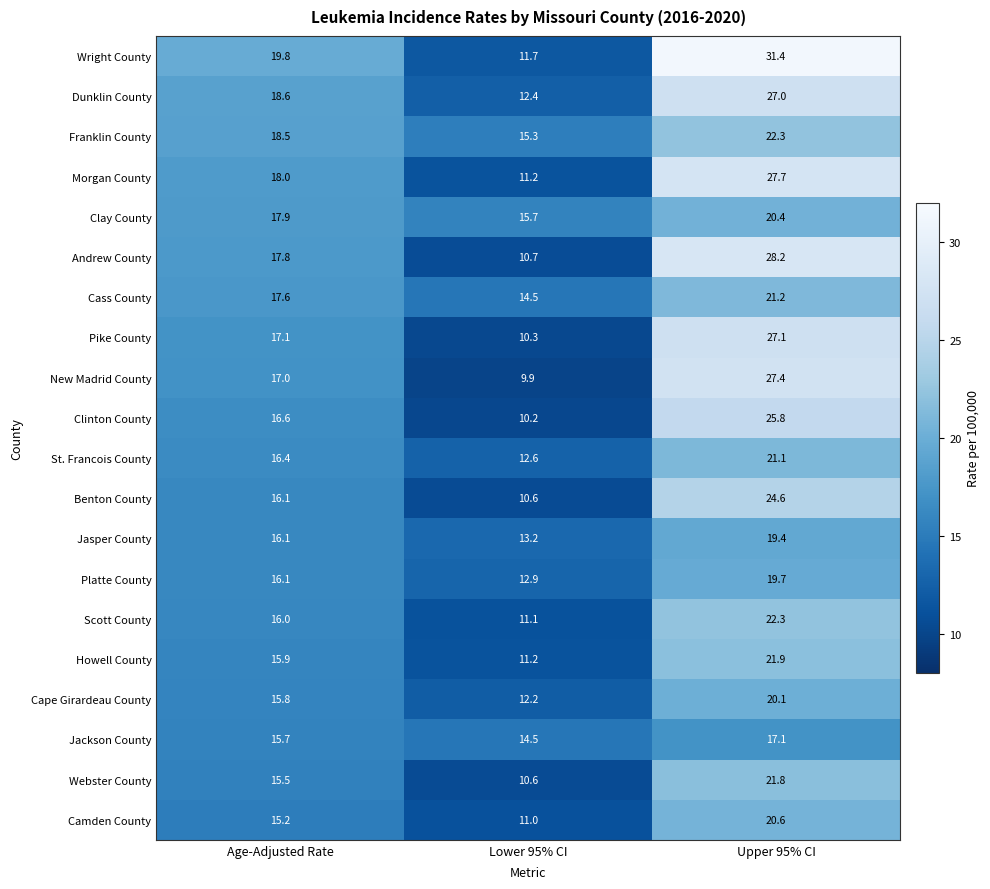

What is the spread (max minus min) of values at Upper 95% CI?

14.3